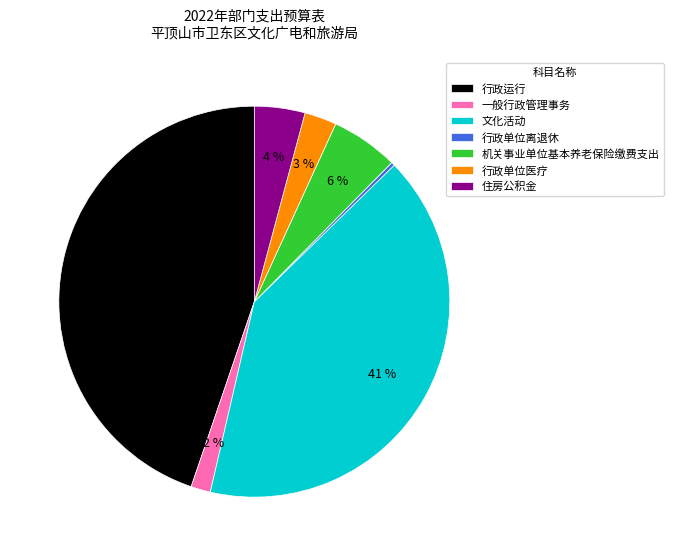

Rank the categories by value from lowest to highest.

行政单位离退休, 一般行政管理事务, 行政单位医疗, 住房公积金, 机关事业单位基本养老保险缴费支出, 文化活动, 行政运行